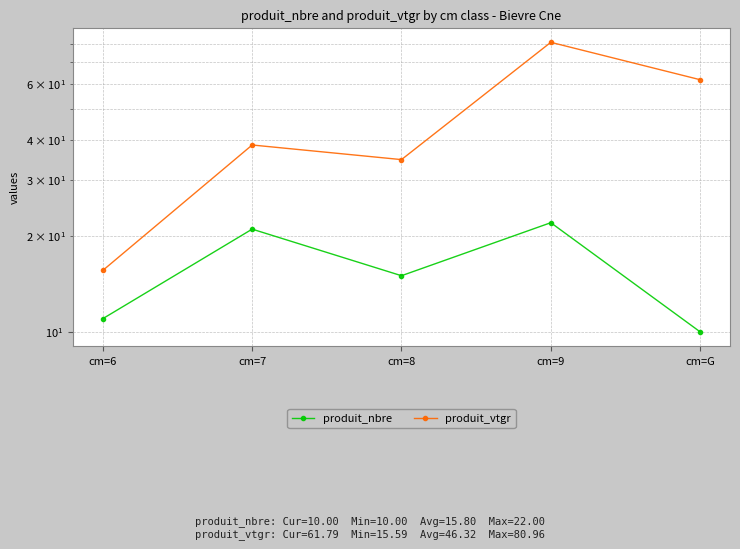

What is the minimum value for produit_vtgr?

15.6